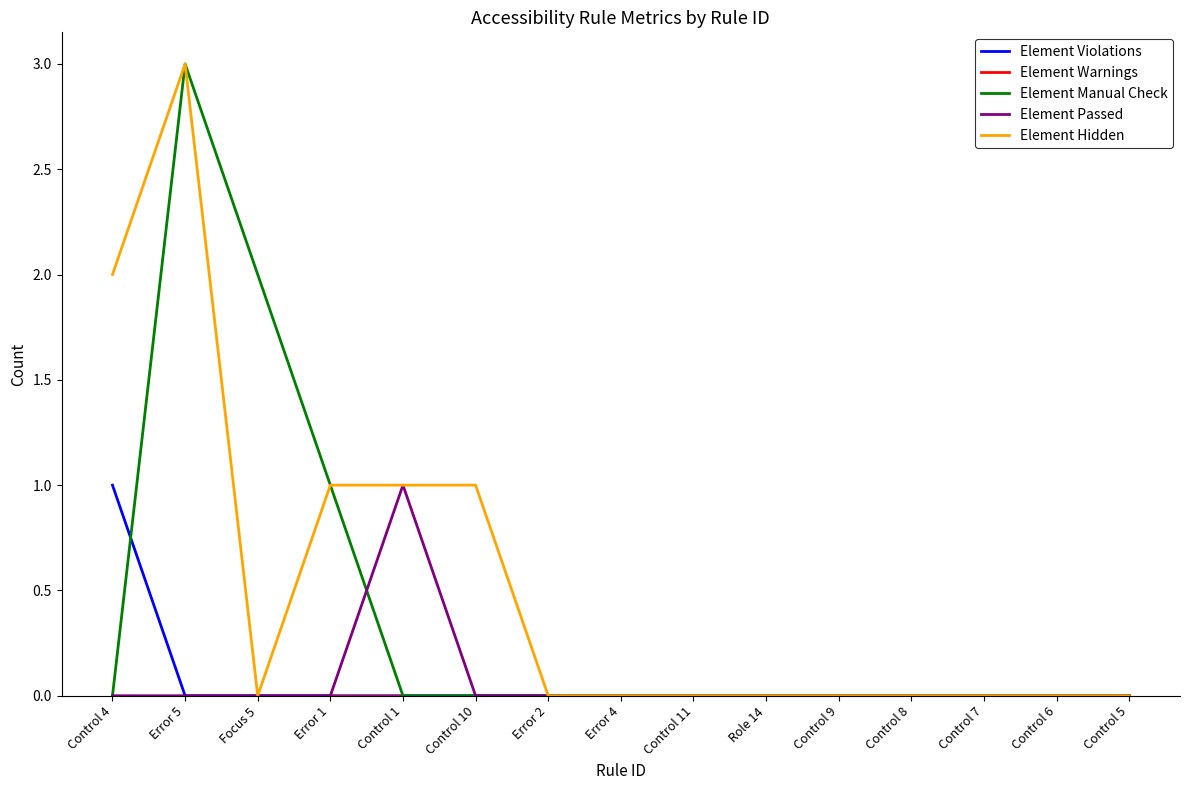

The value of Element Passed at Focus 5 is 1. True or false?

False